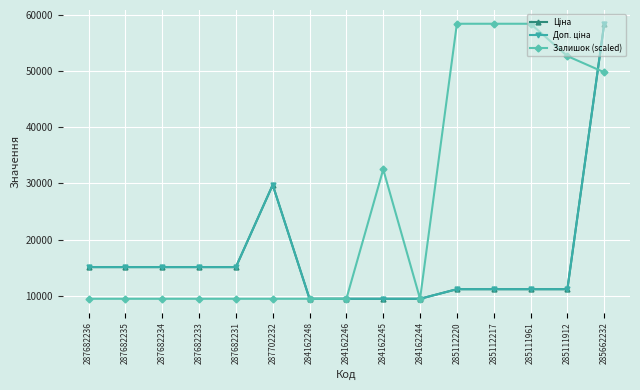

Reading left to right, transcribe all the data shown in this chart.

Ціна: 15120.0	15120.0	15120.0	15120.0	15120.0	29747.2	9480.1	9480.1	9480.1	9480.1	11188.2	11188.2	11188.2	11188.2	58426.5
Доп. ціна: 15120.0	15120.0	15120.0	15120.0	15120.0	29747.2	9480.1	9480.1	9480.1	9480.1	11188.2	11188.2	11188.2	11188.2	58426.5
Залишок (scaled): 9480.1	9480.1	9480.1	9480.1	9480.1	9480.1	9480.1	9480.1	32513.7	9480.1	58426.5	58426.5	58426.5	52668.1	49788.9